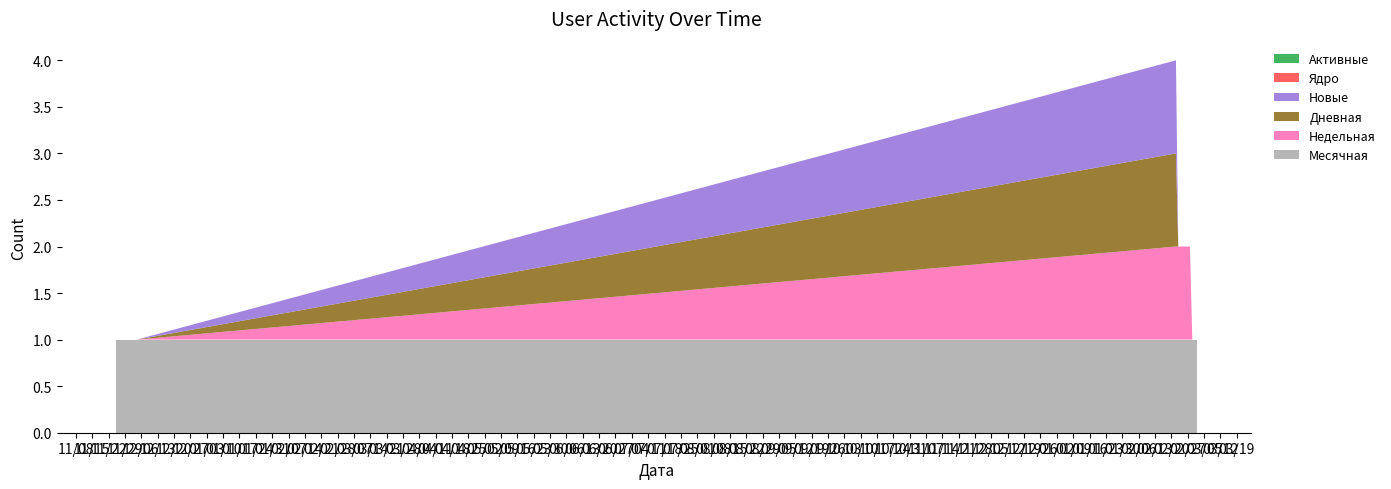

Reading left to right, what are all the values shown in this chart?

Месячная: 1	1	1	1	1	1	1	1	1	1	1	1	1	1	1	1	1	1	1	1
Недельная: 0	0	0	0	0	0	0	0	0	0	1	1	1	1	1	1	1	0	0	0
Дневная: 0	0	0	0	0	0	0	0	0	0	1	0	0	0	0	0	0	0	0	0
Новые: 0	0	0	0	0	0	0	0	0	0	1	0	0	0	0	0	0	0	0	0
Ядро: 0	0	0	0	0	0	0	0	0	0	0	0	0	0	0	0	0	0	0	0
Активные: 0	0	0	0	0	0	0	0	0	0	0	0	0	0	0	0	0	0	0	0